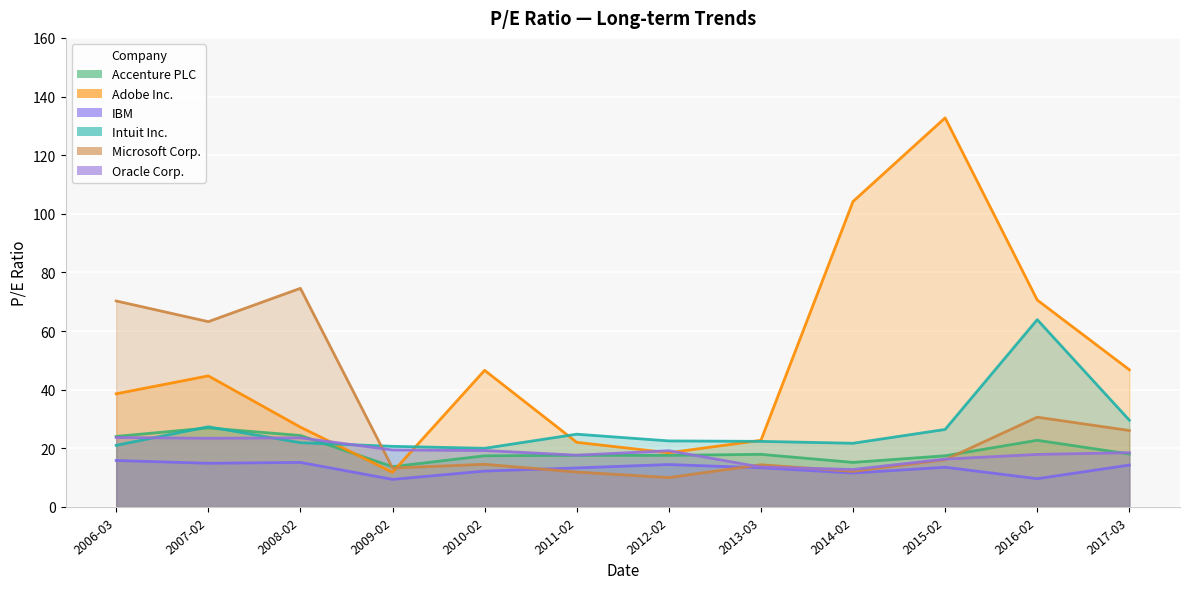

True or false: Oracle Corp. and Microsoft Corp. intersect in this chart.

True